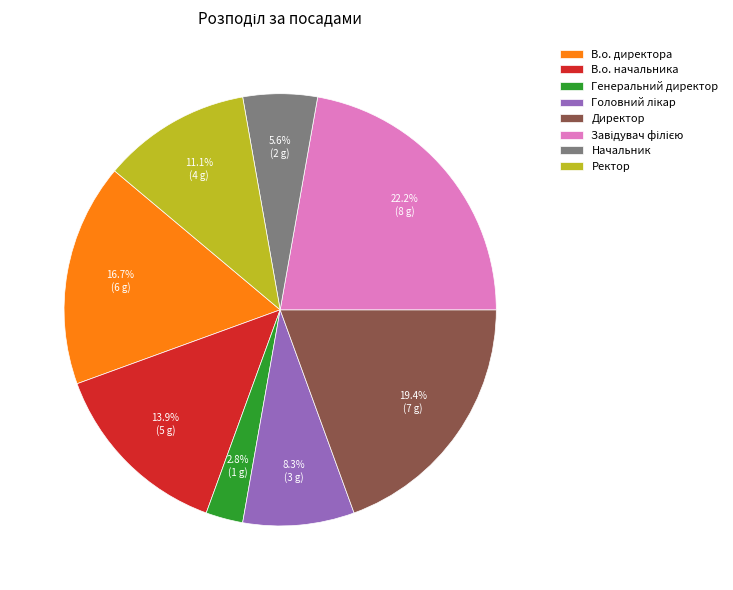

To the nearest percent, what percentage of the pie is Начальник?

6%